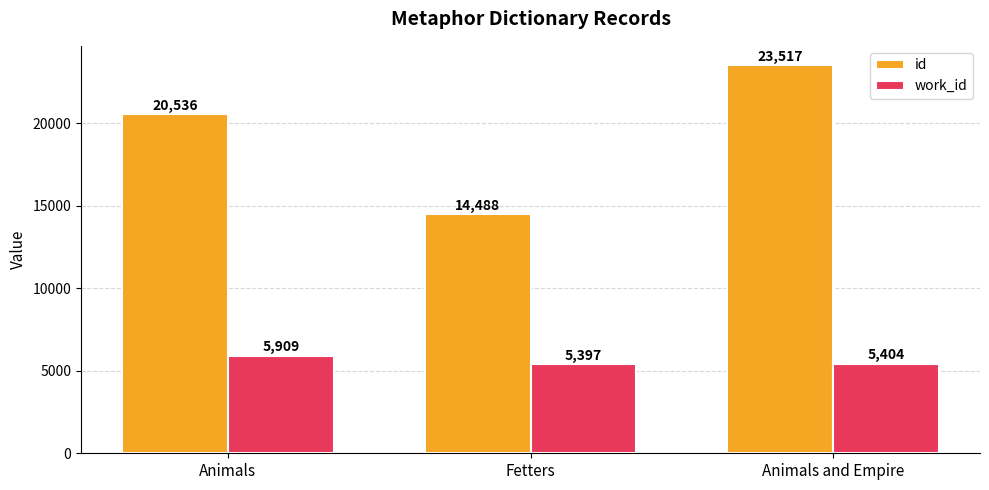

Where does the id series first go above 20535?

Animals